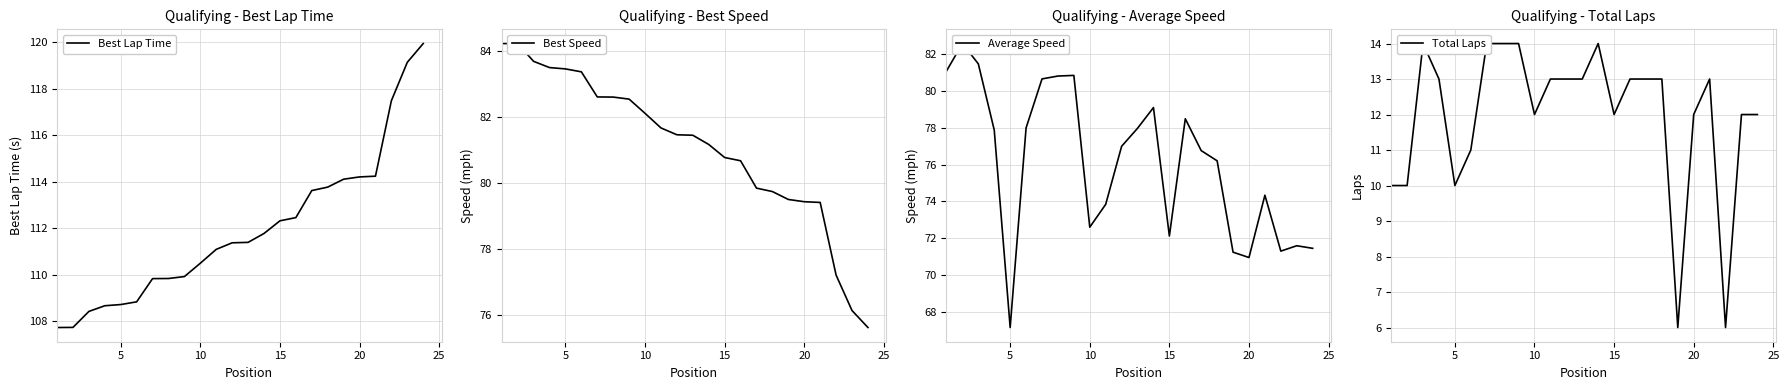

What are all the series names shown in the legend?

Best Lap Time, Best Speed, Average Speed, Total Laps